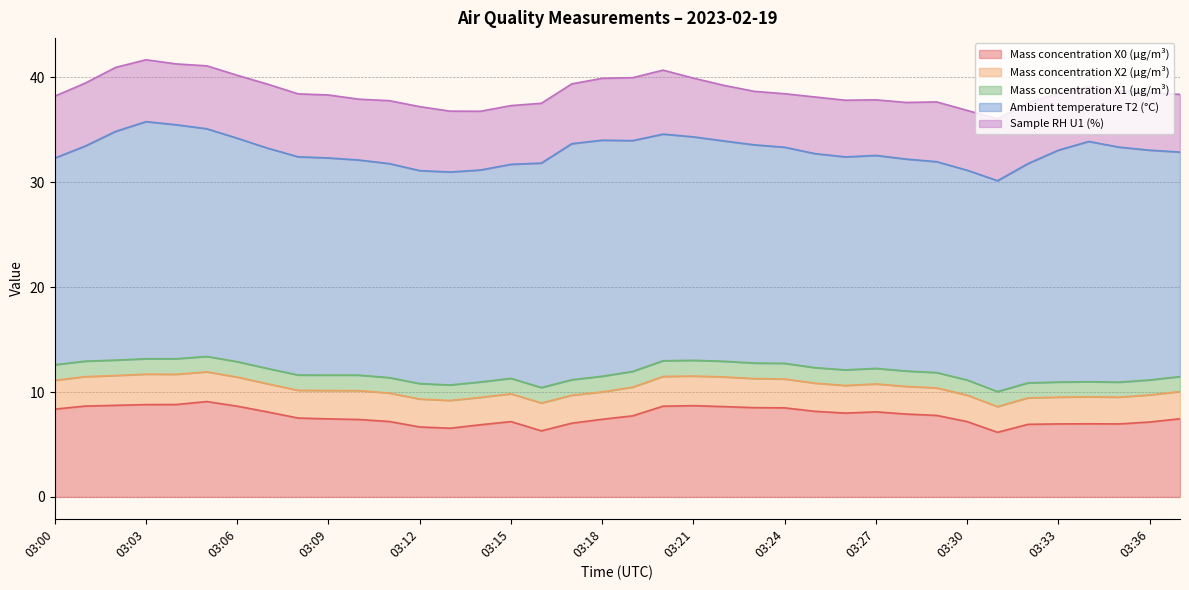

Which has a higher value, 03:24 or 03:29?

03:24